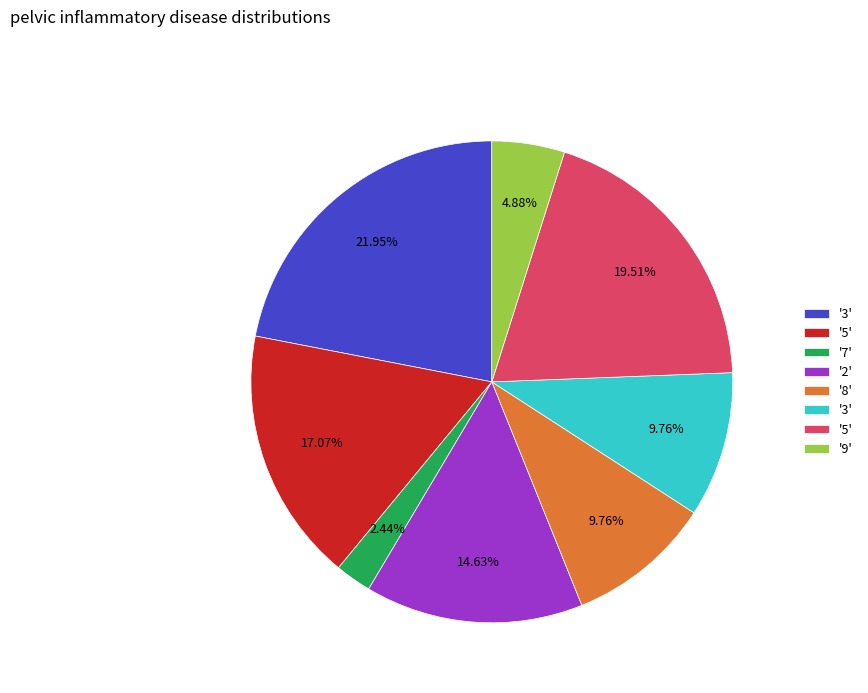

Is there a majority slice in this chart?

No